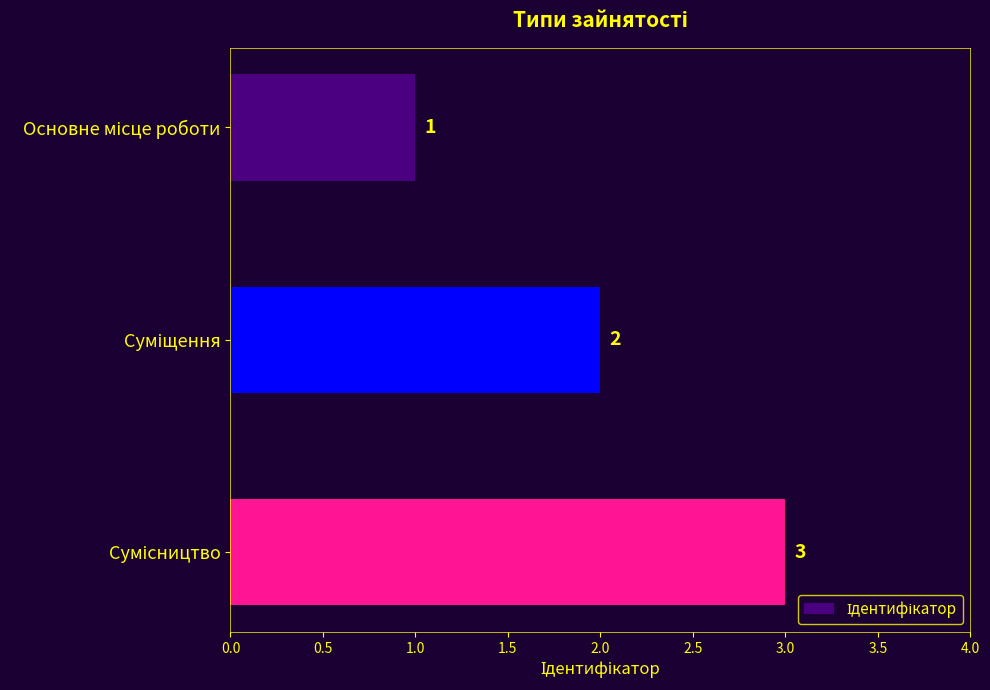

What is the maximum value shown in the chart?

3